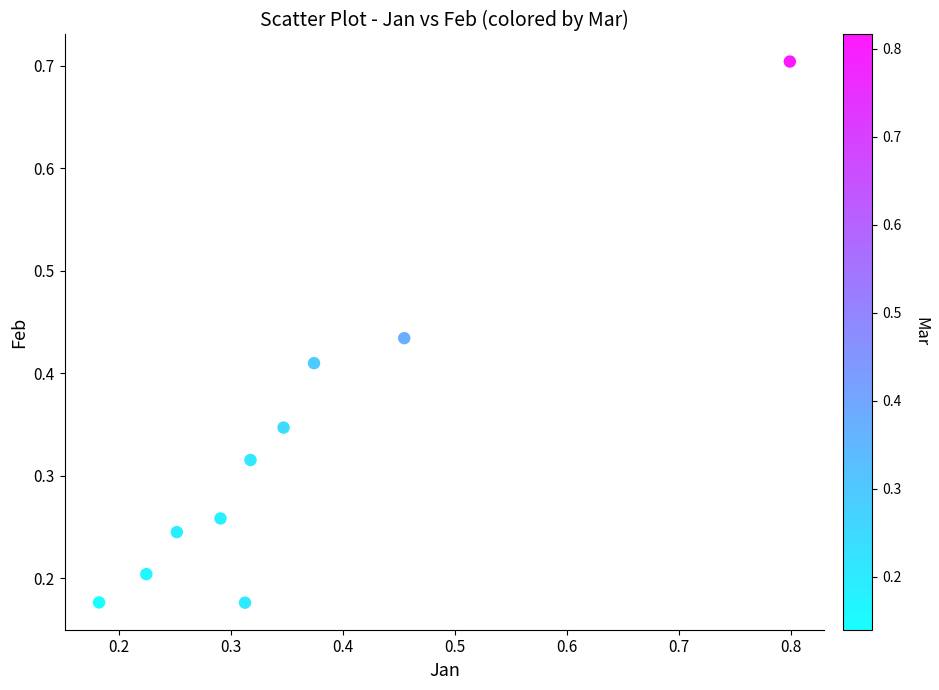

What is the range of Y values (max minus min)?

0.5